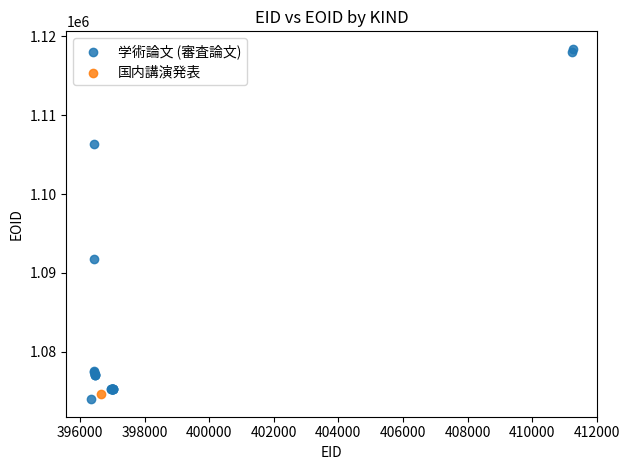

What are all the series names shown in the legend?

学術論文 (審査論文), 国内講演発表